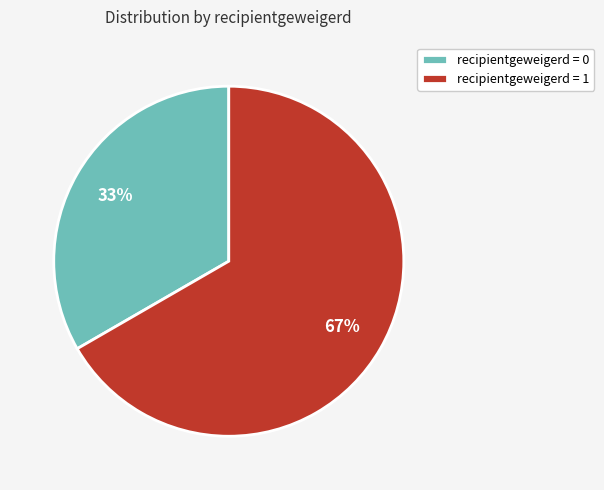

Combined, do recipientgeweigerd = 0 and recipientgeweigerd = 1 account for over 50%?

Yes